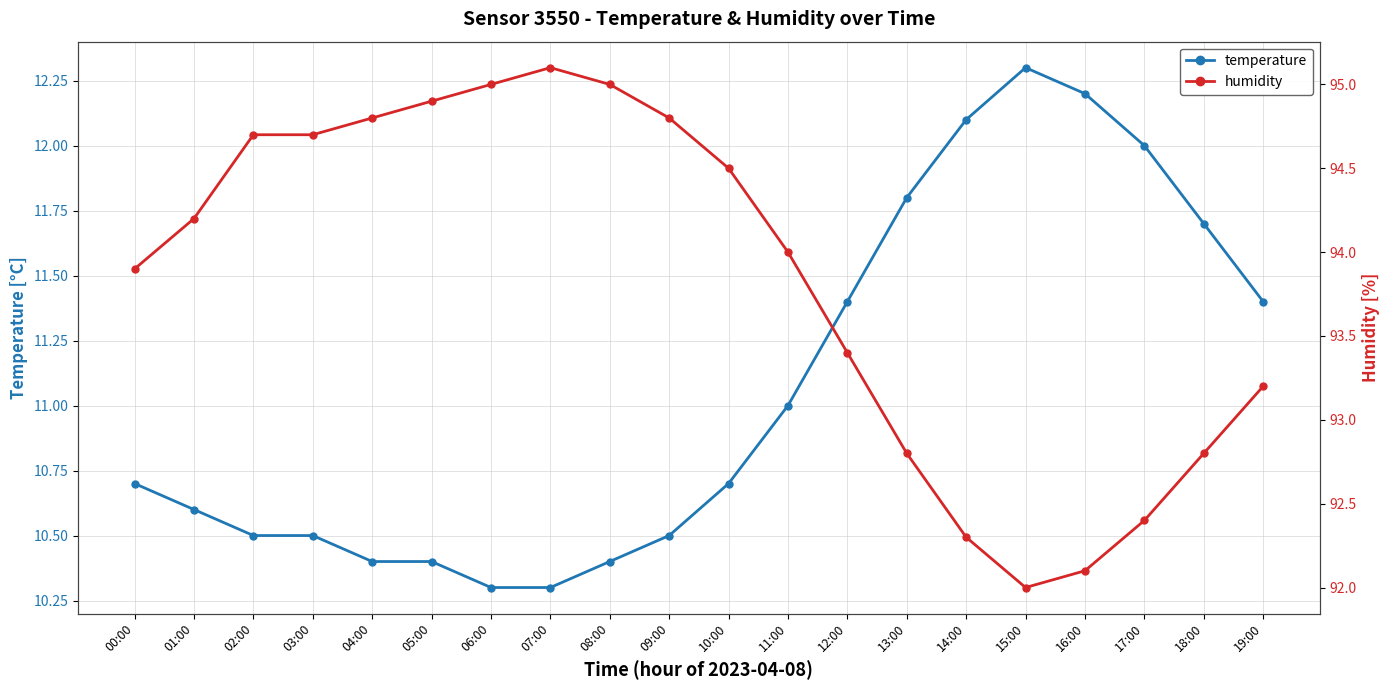

True or false: temperature and humidity cross at least once.

False